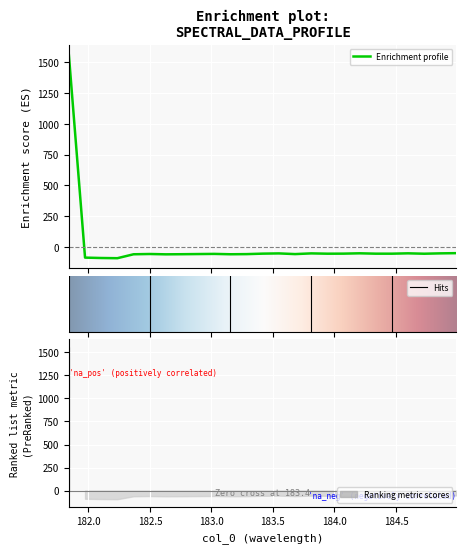

How many lines are shown in the chart?

1